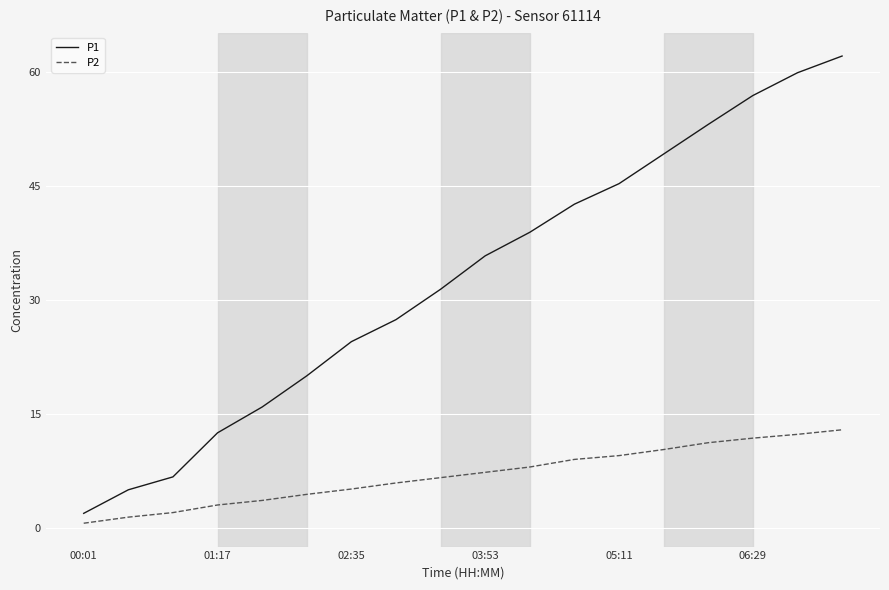

Which series has the largest total across all categories?

P1